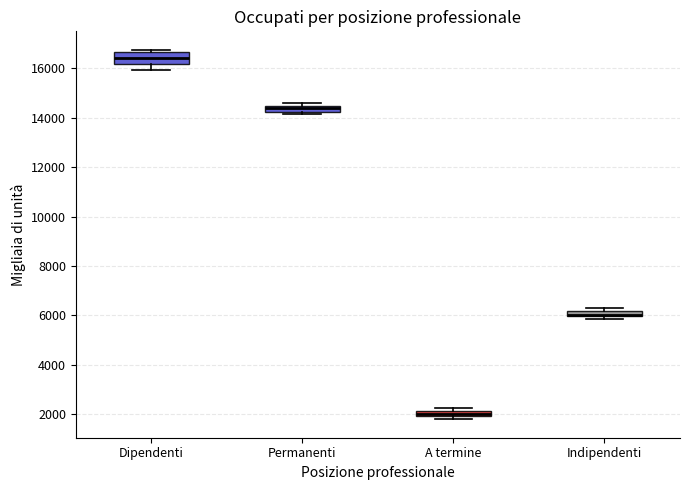

Comparing the boxes themselves (not the whiskers), which one is the tallest?

Dipendenti